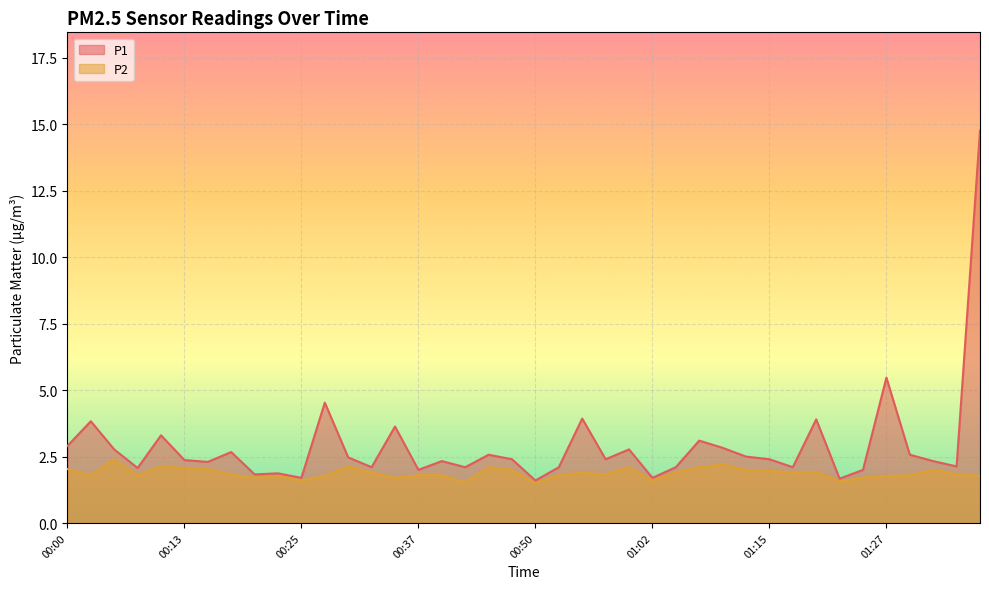

The P1 series shows 3.3 at 00:10. True or false?

True